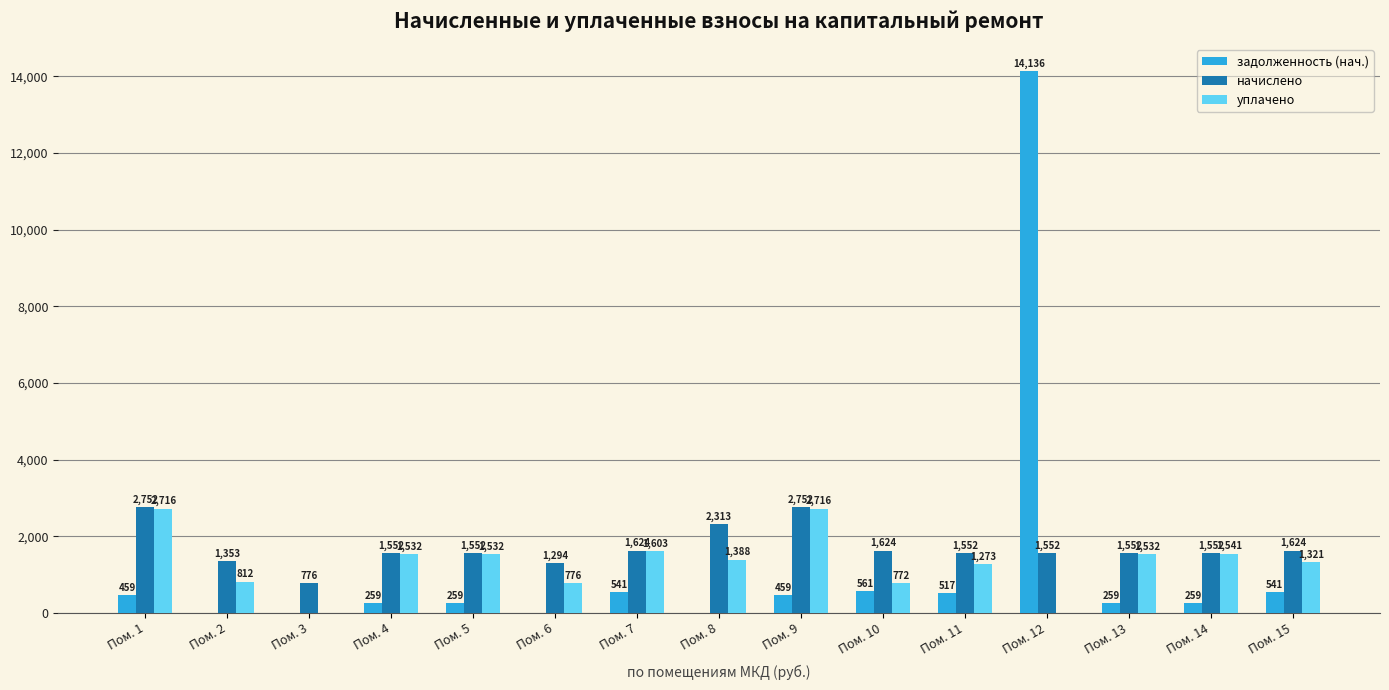

What is the sum of the задолженность (нач.) values at Пом. 9 and Пом. 7?

1000.0